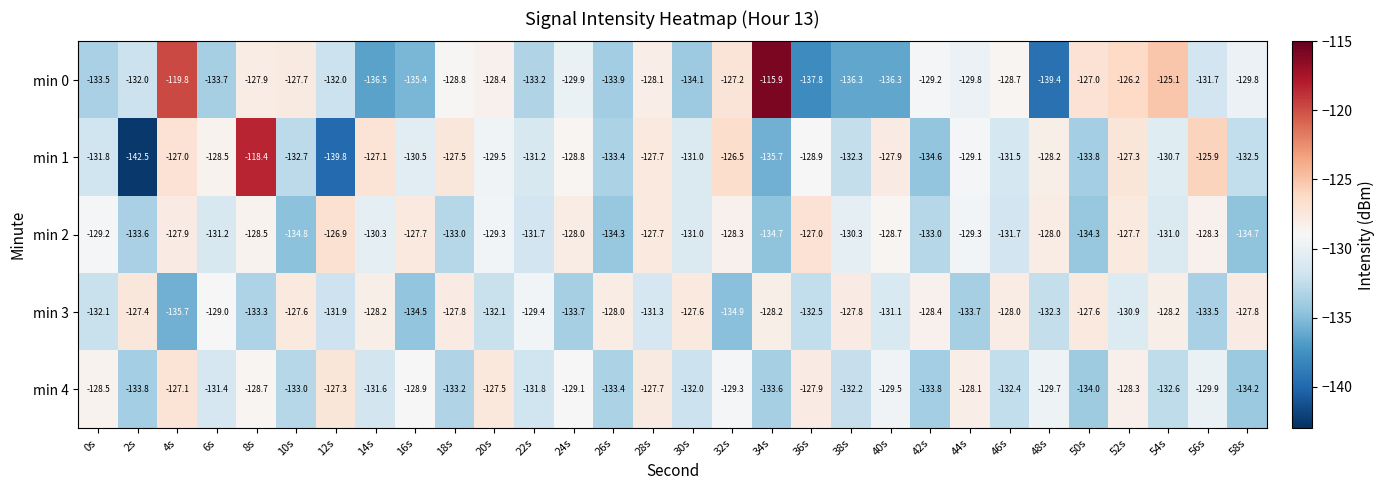

What is the difference between the highest and lowest values at 26s?

6.3